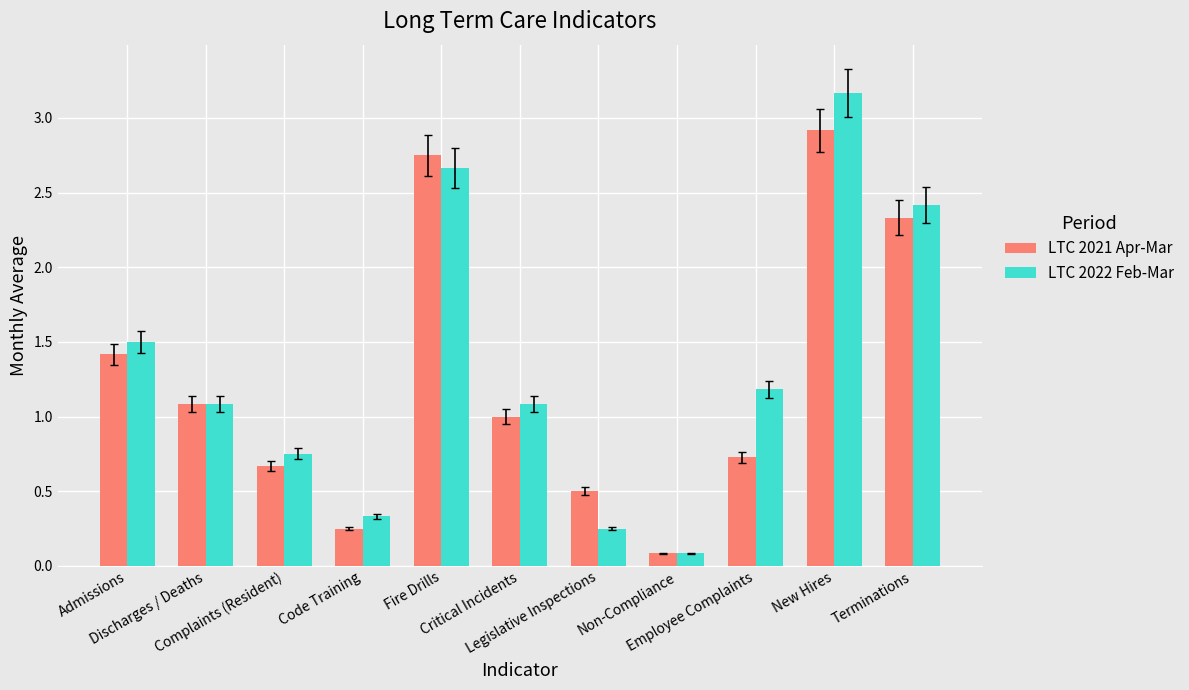

What is the difference between the maximum and minimum values in the LTC 2022 Feb-Mar series?

3.1